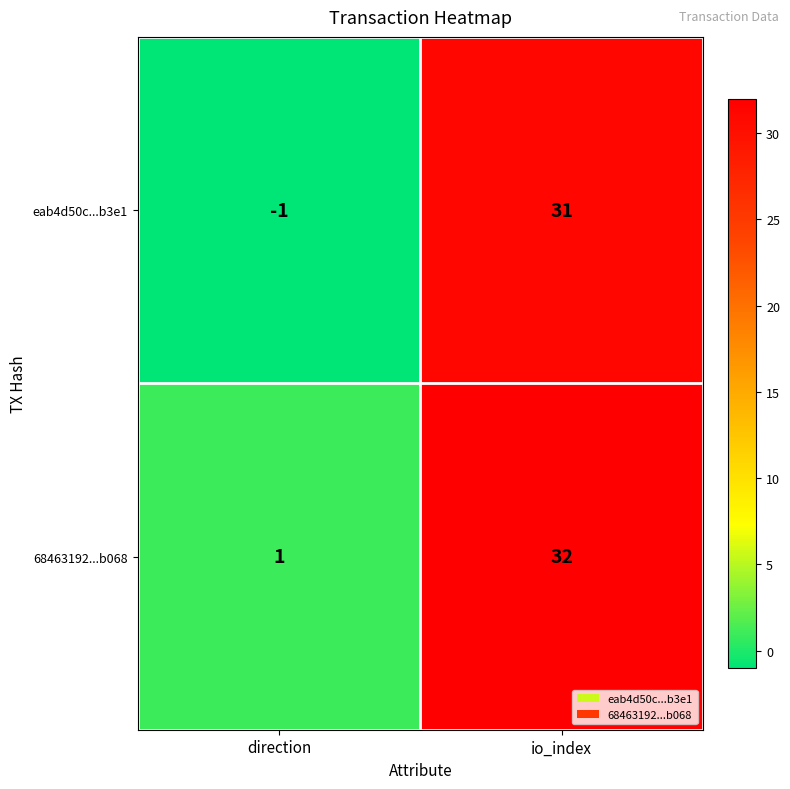

What is the difference between the 68463192...b068 values at direction and io_index?

31